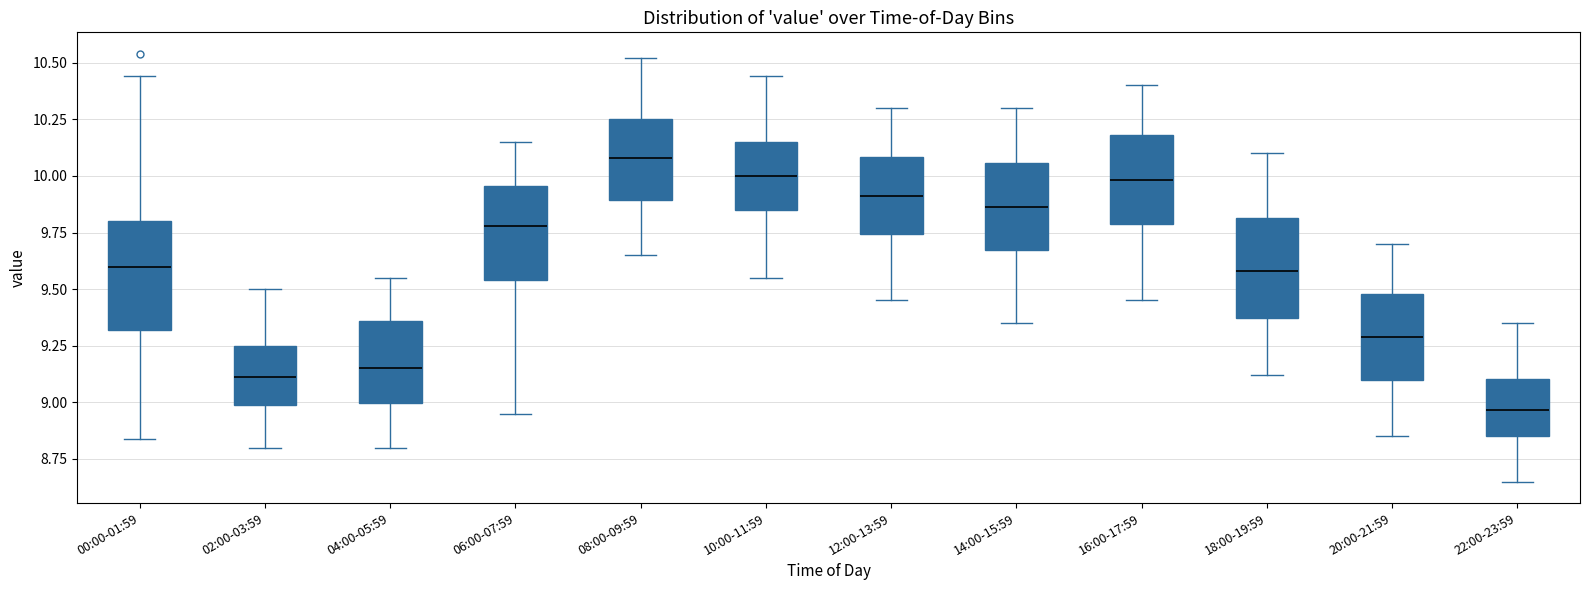

Which box has the lowest median line?

22:00-23:59